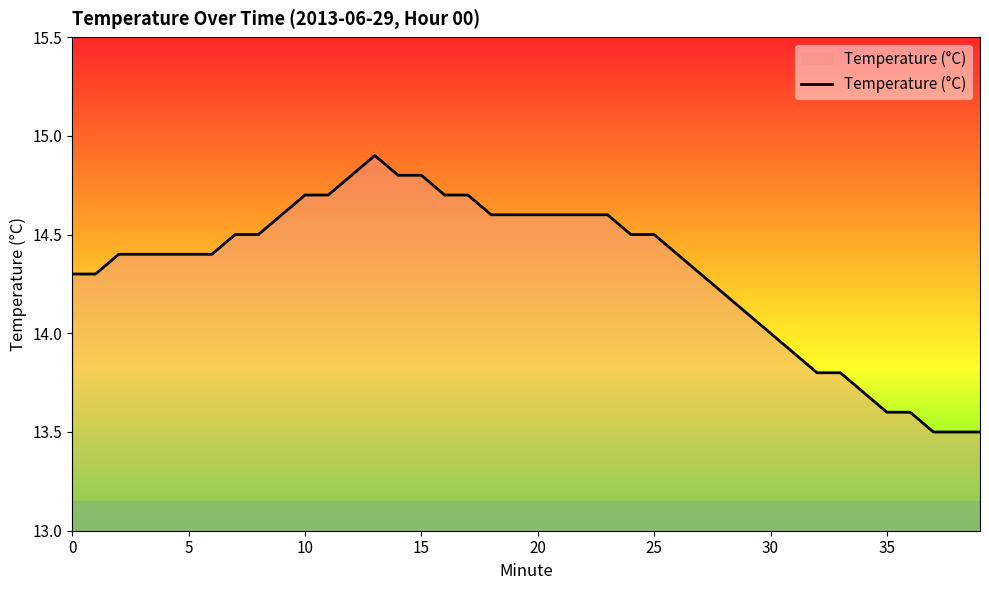

What is the minimum value shown in the chart?

13.5